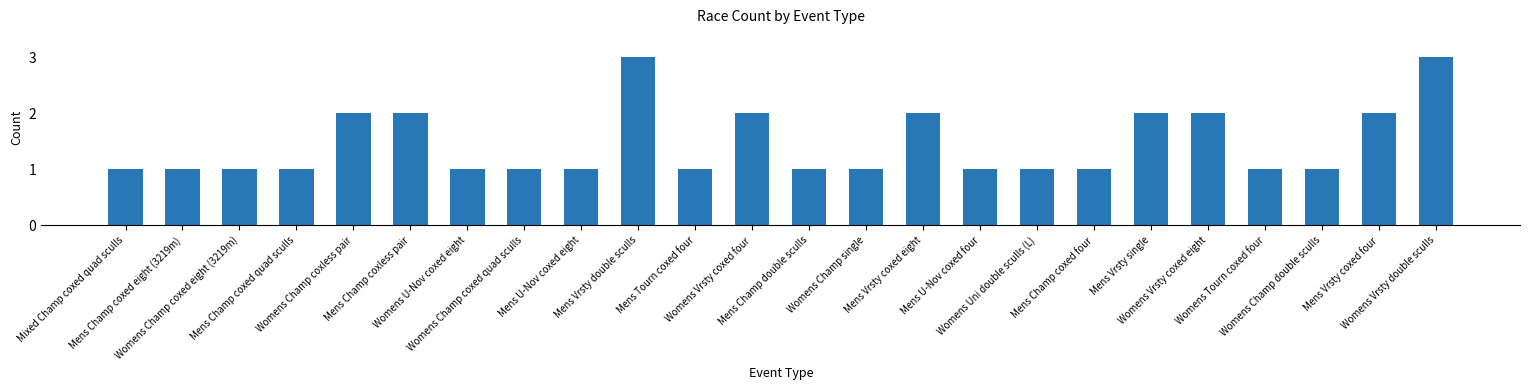

What is the difference between the second highest and minimum values?

2